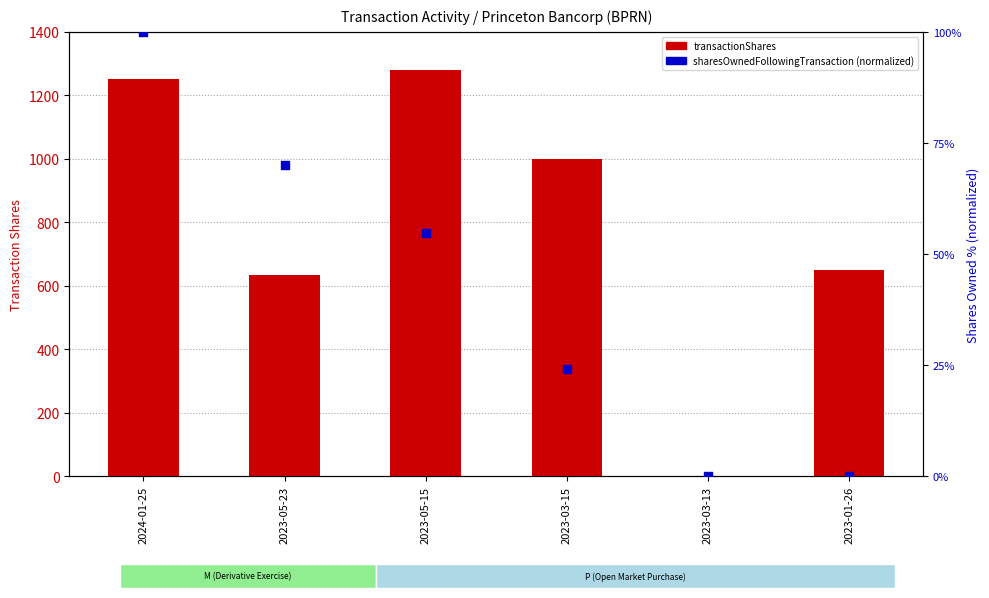

Is the value of sharesOwnedFollowingTransaction (normalized) at 2023-03-13 greater than the value of transactionShares at 2023-01-26?

No